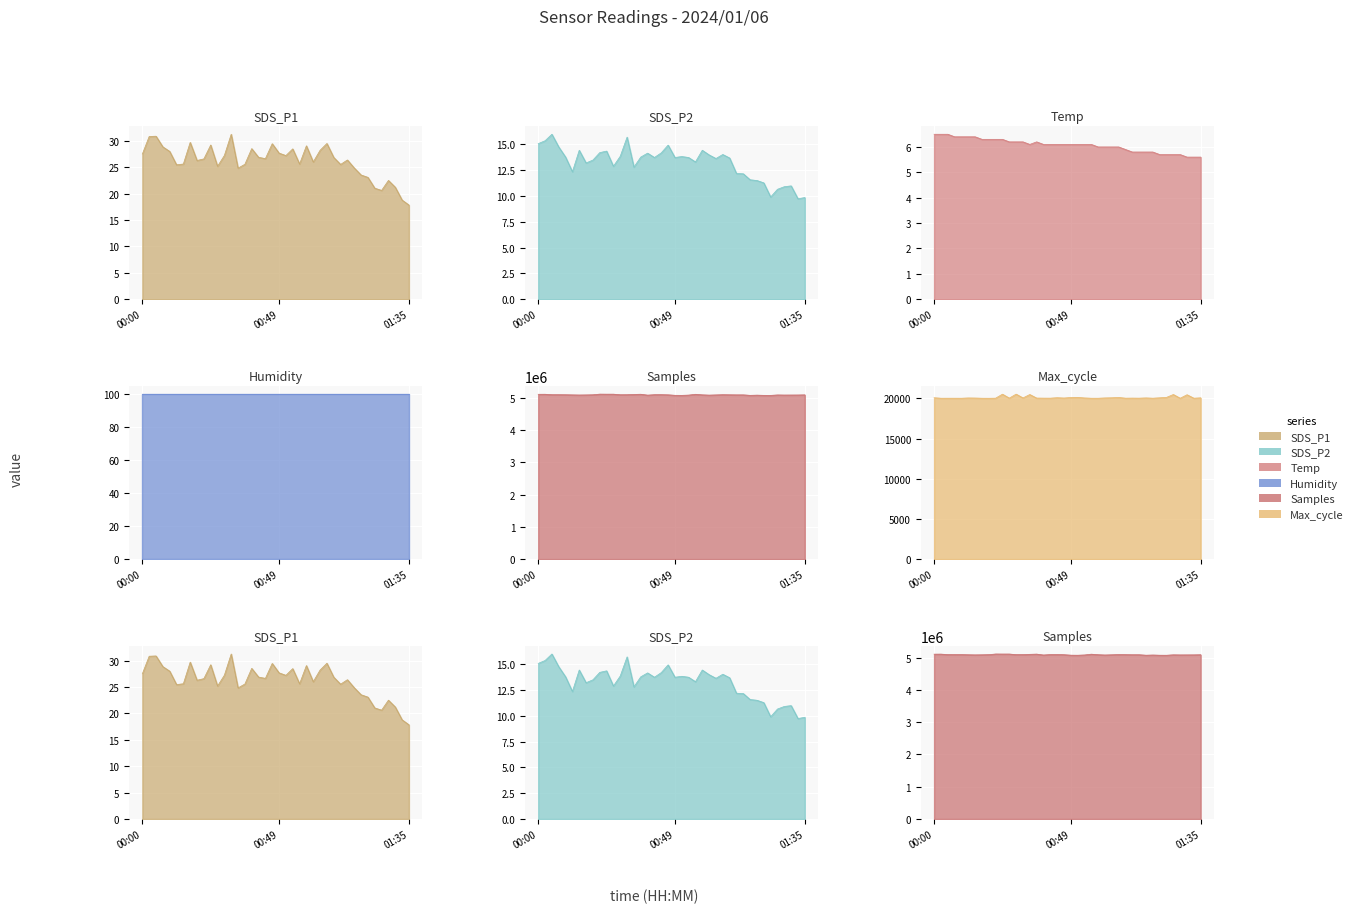

What is the maximum value shown in the chart?

5114045.0